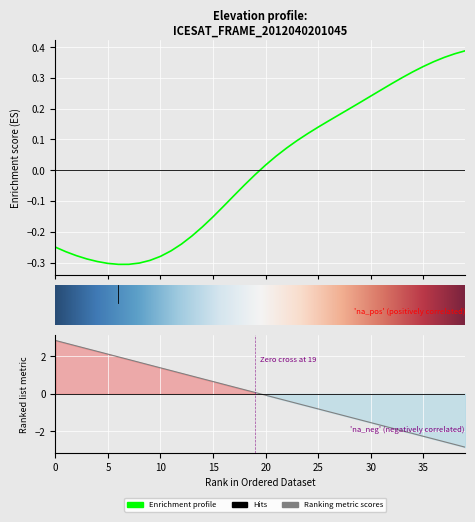

Is the value of LAT at 21 greater than the value of ELEVATION at 9?

Yes